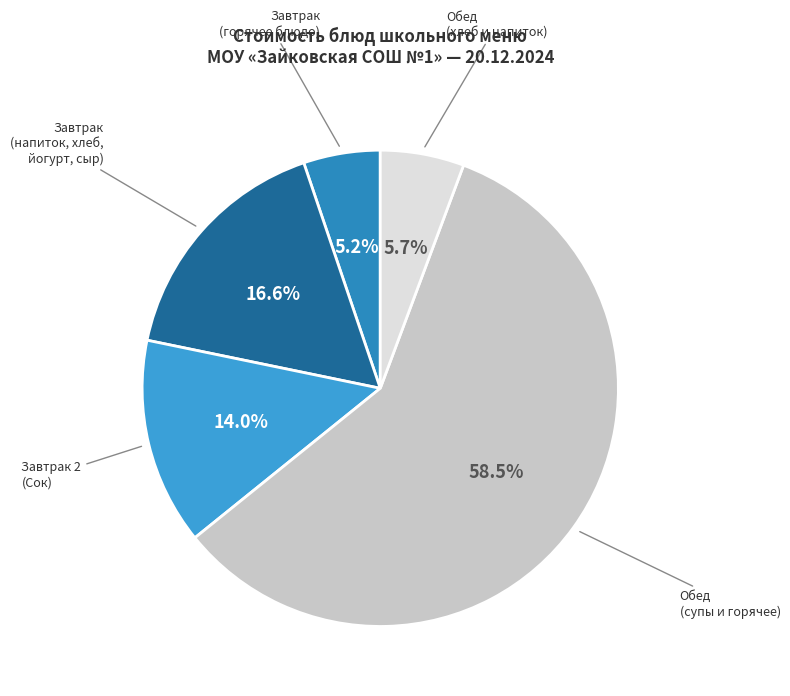

To the nearest percent, what is the difference between the largest and smallest slice percentages?

53%